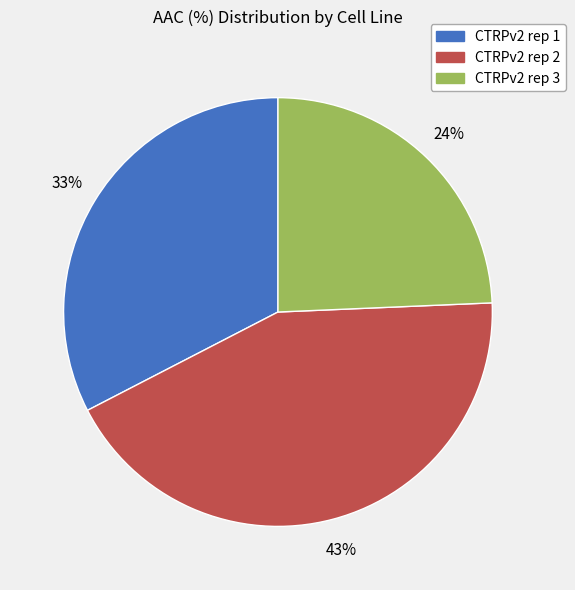

The CTRPv2 rep 2 slice represents 43% of the pie. True or false?

True